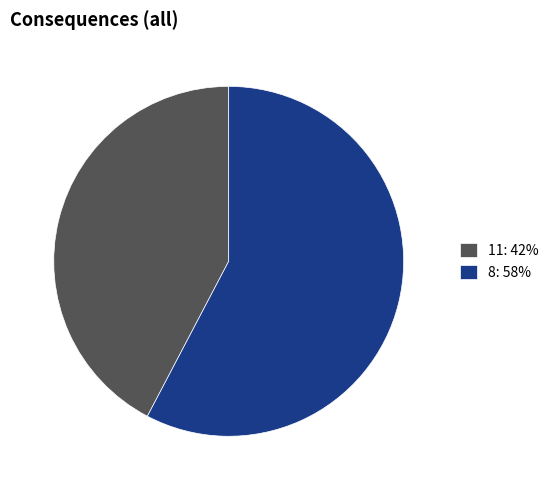

Combined, do 11: 42% and 8: 58% account for over 50%?

Yes